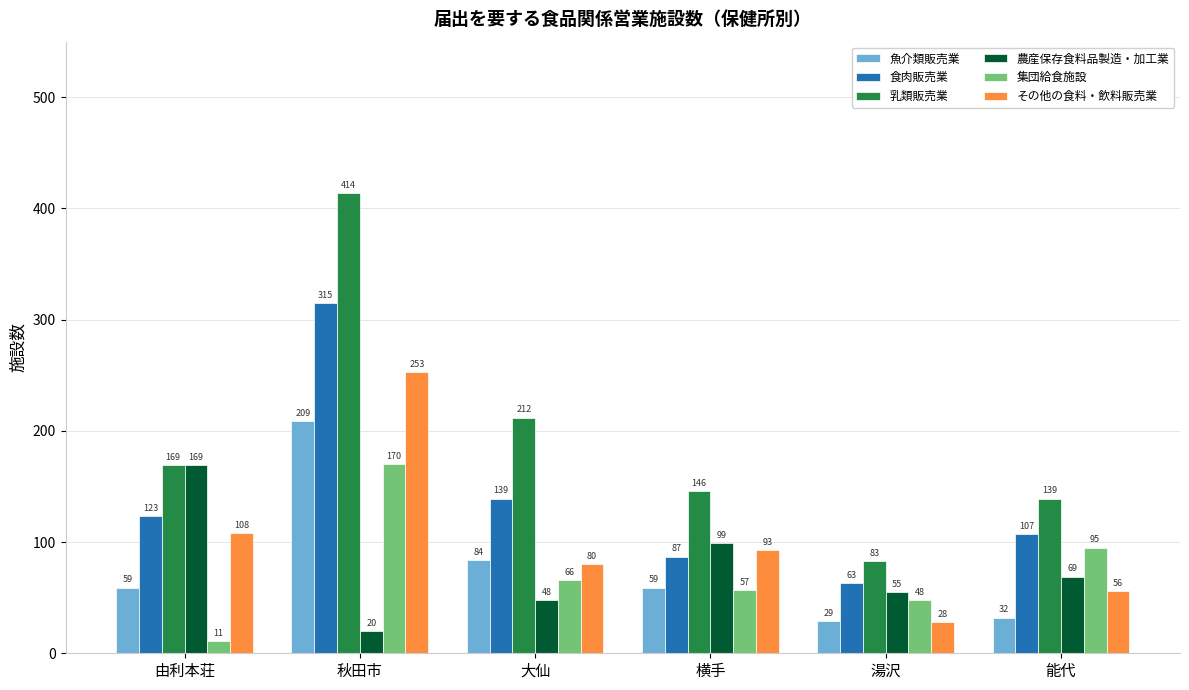

What is the sum of the 集団給食施設 values at 由利本荘 and 横手?

68